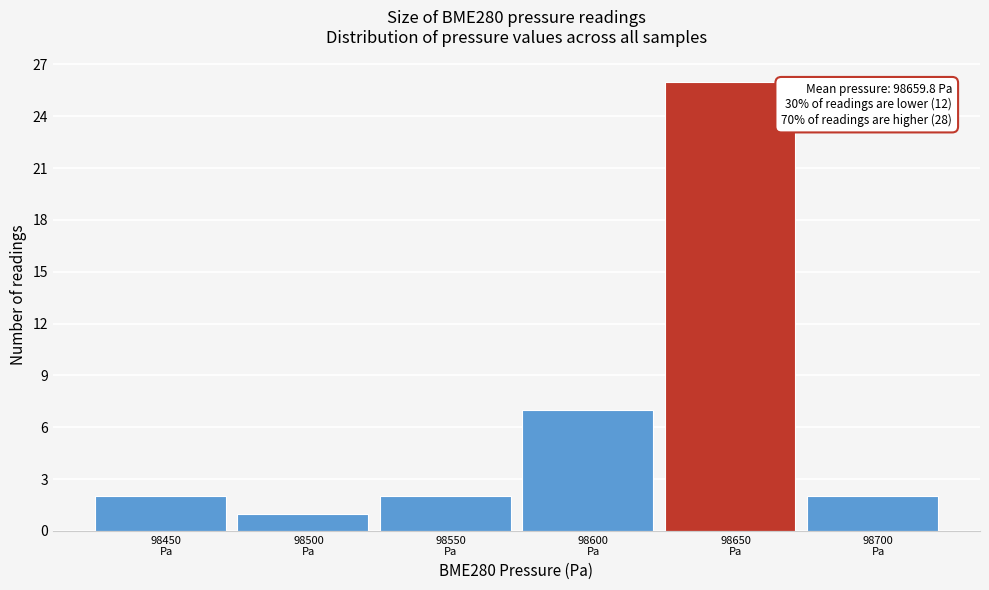

Reading left to right, extract all data points from this chart.

2	1	2	7	26	2